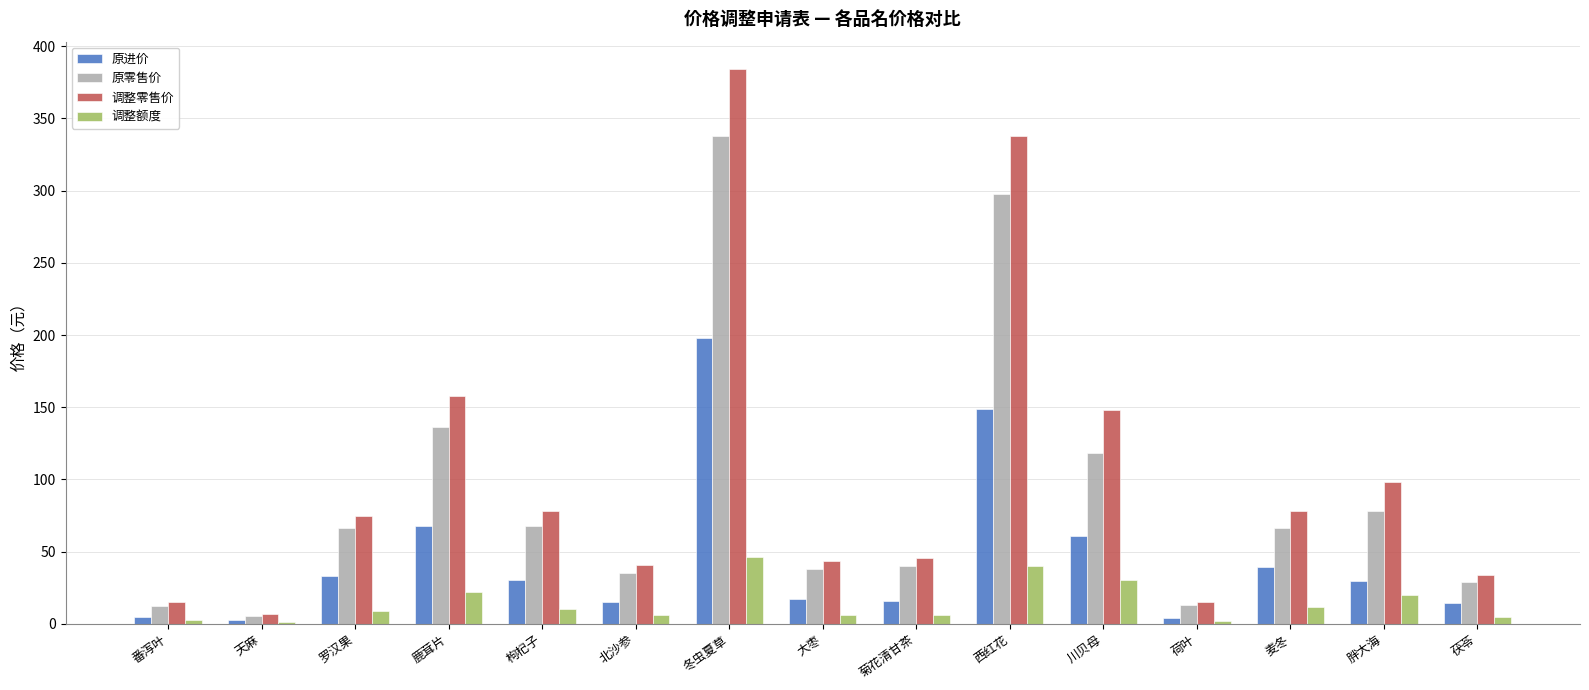

What are all the series names shown in the legend?

原进价, 原零售价, 调整零售价, 调整额度